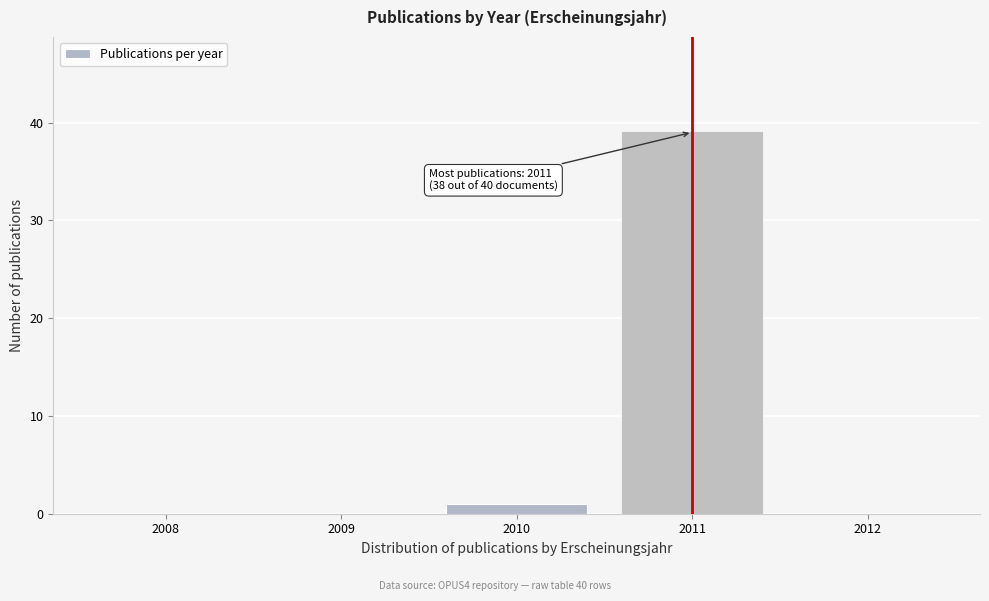

Reading left to right, transcribe all the data shown in this chart.

2008=0	2009=0	2010=1	2011=39	2012=0